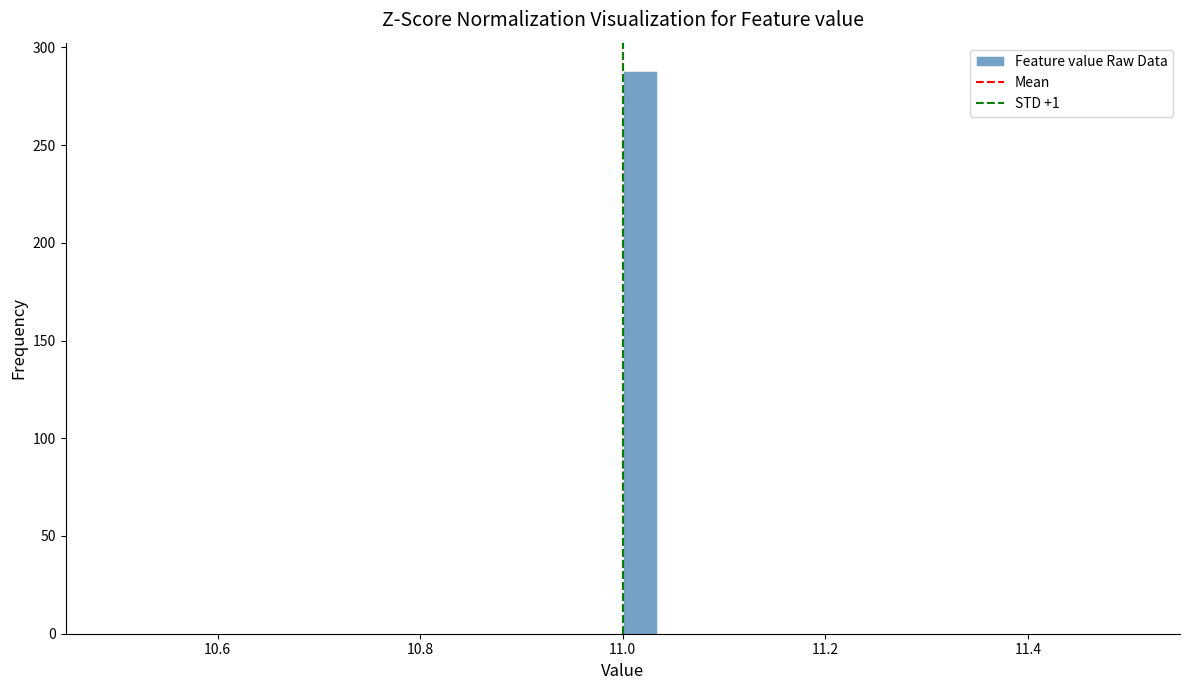

Read against the x-axis, roughly where is the centre of the tallest bar?

11.02